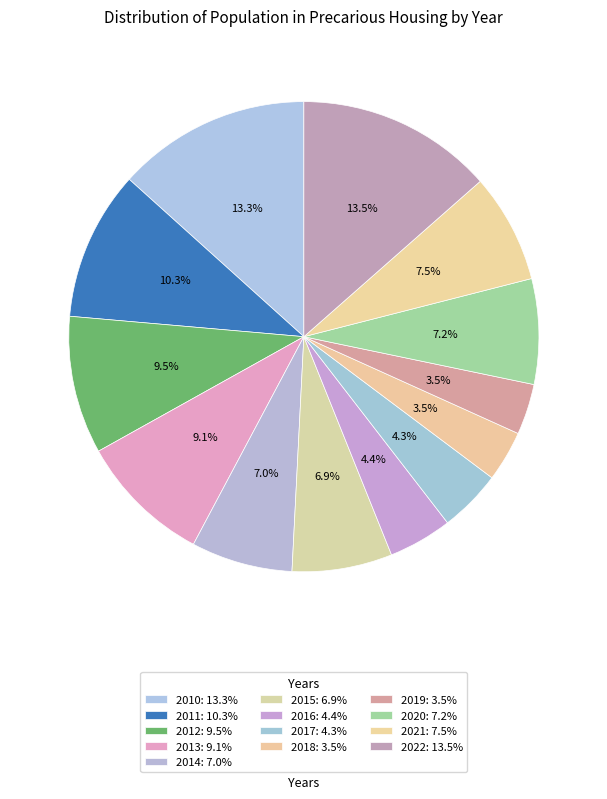

Count the number of slices in the pie.

13